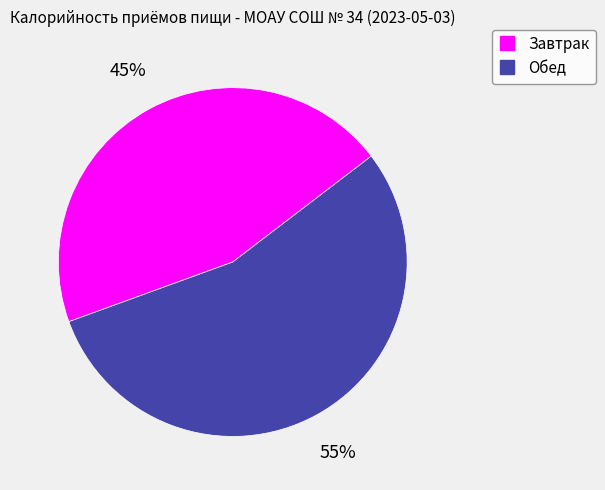

Rank the categories by value from lowest to highest.

Завтрак, Обед